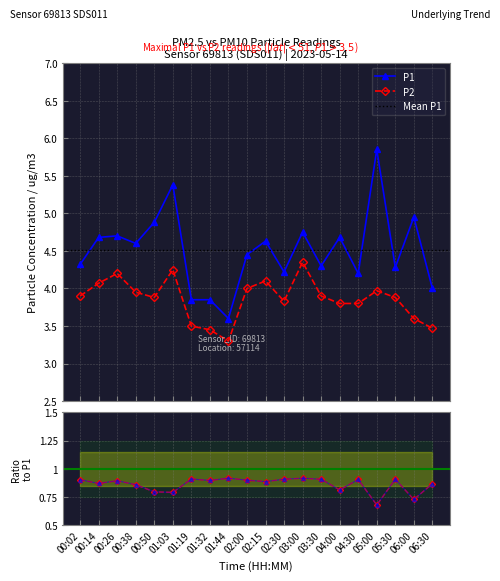

Which series has the largest total across all categories?

P1